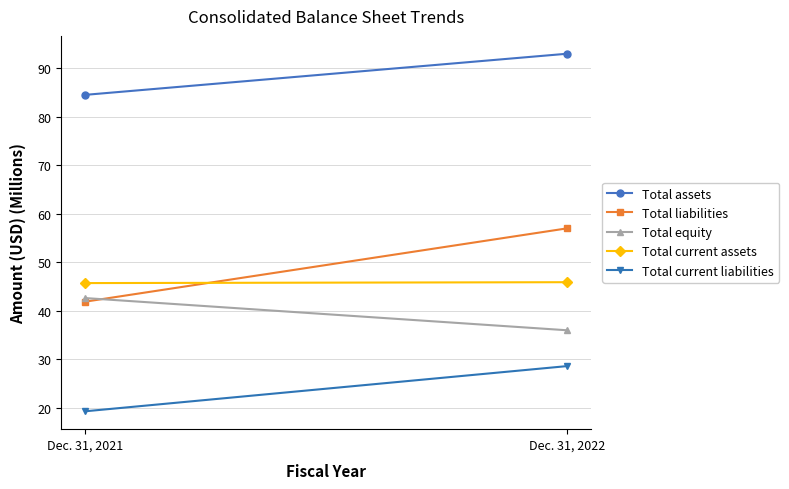

What is the difference between the maximum and minimum values in the Total liabilities series?

15.1